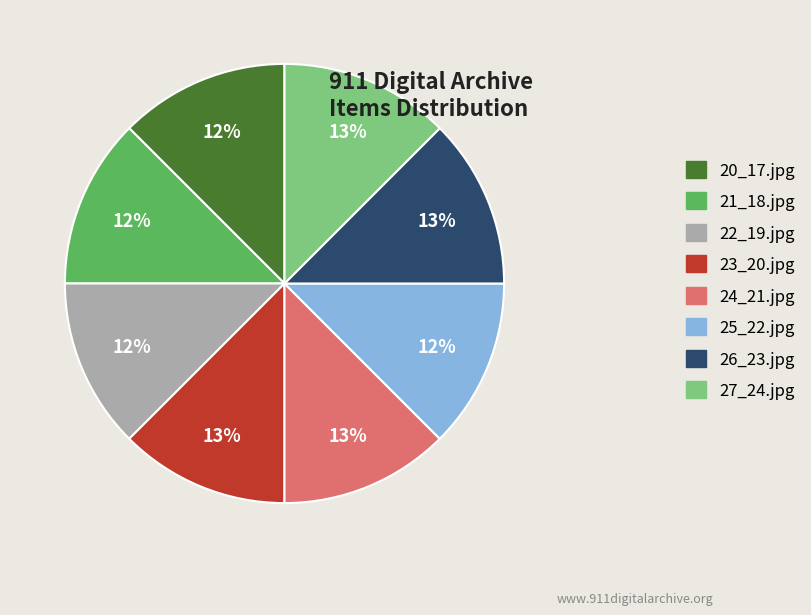

Is the sum of 21_18.jpg and 22_19.jpg greater than half?

No